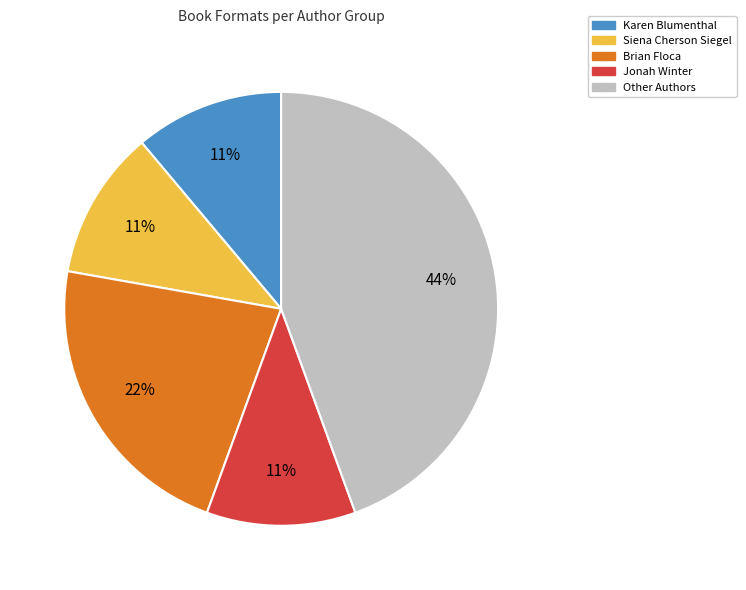

To the nearest percent, what is the difference between the largest and smallest slice percentages?

33%